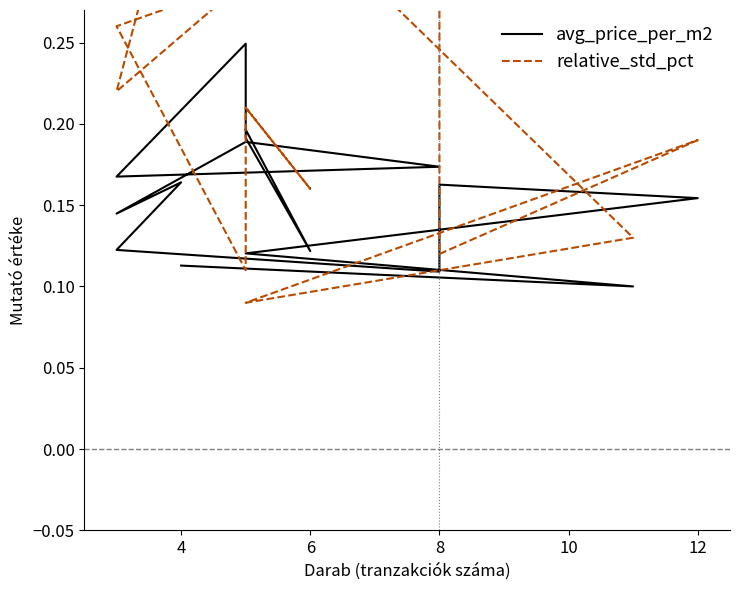

What is the value of the avg_price_per_m2 point at the 14th from the left?

0.2